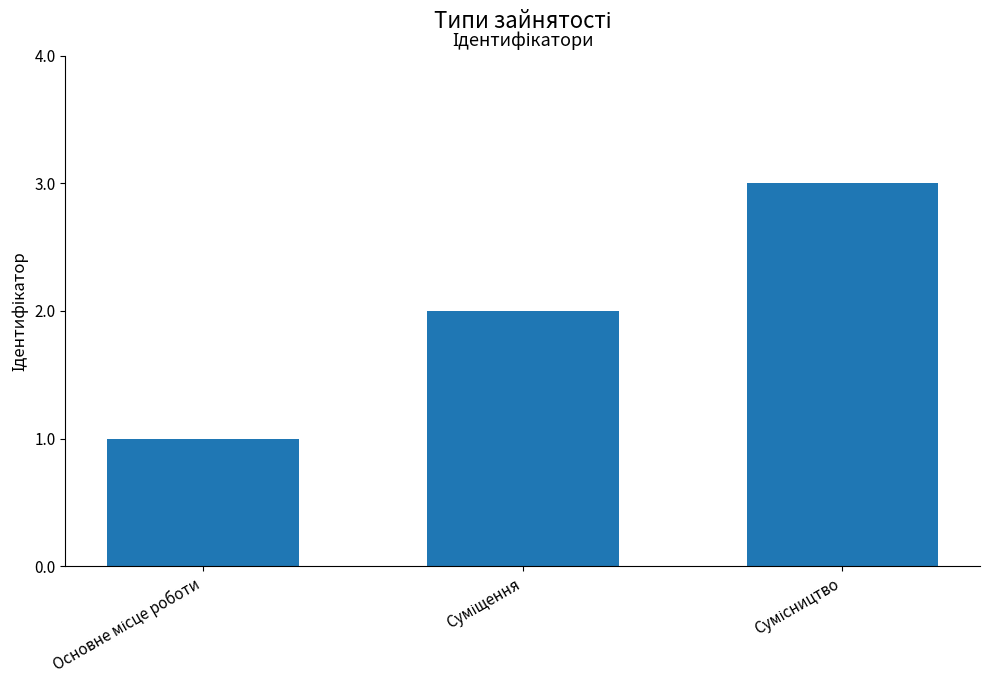

How many bars are there in total?

3